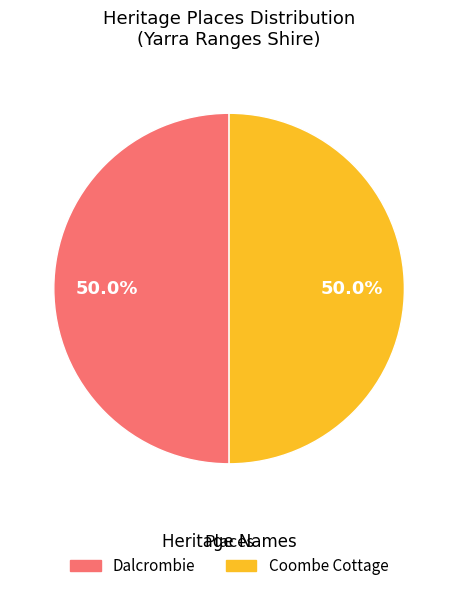

What is the ratio of the value at Dalcrombie to the value at Coombe Cottage?

1.0